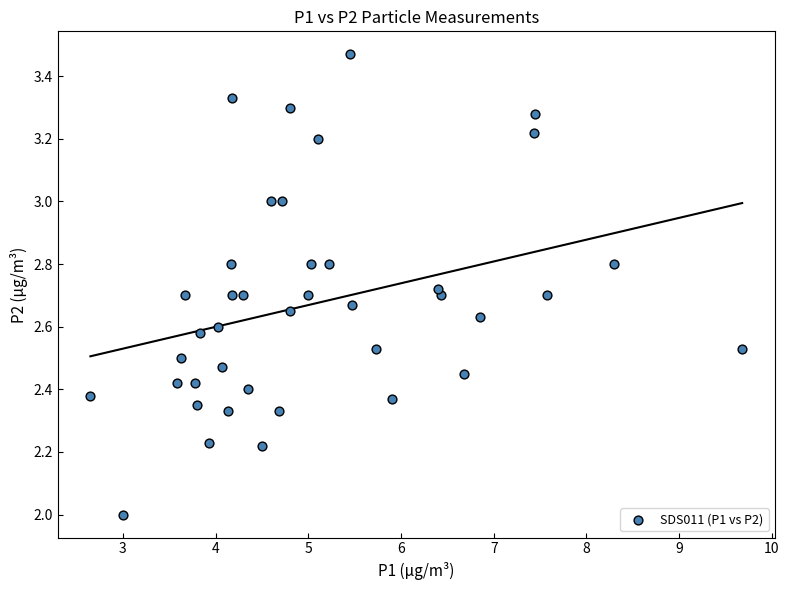

What is the range of Y values (max minus min)?

1.5